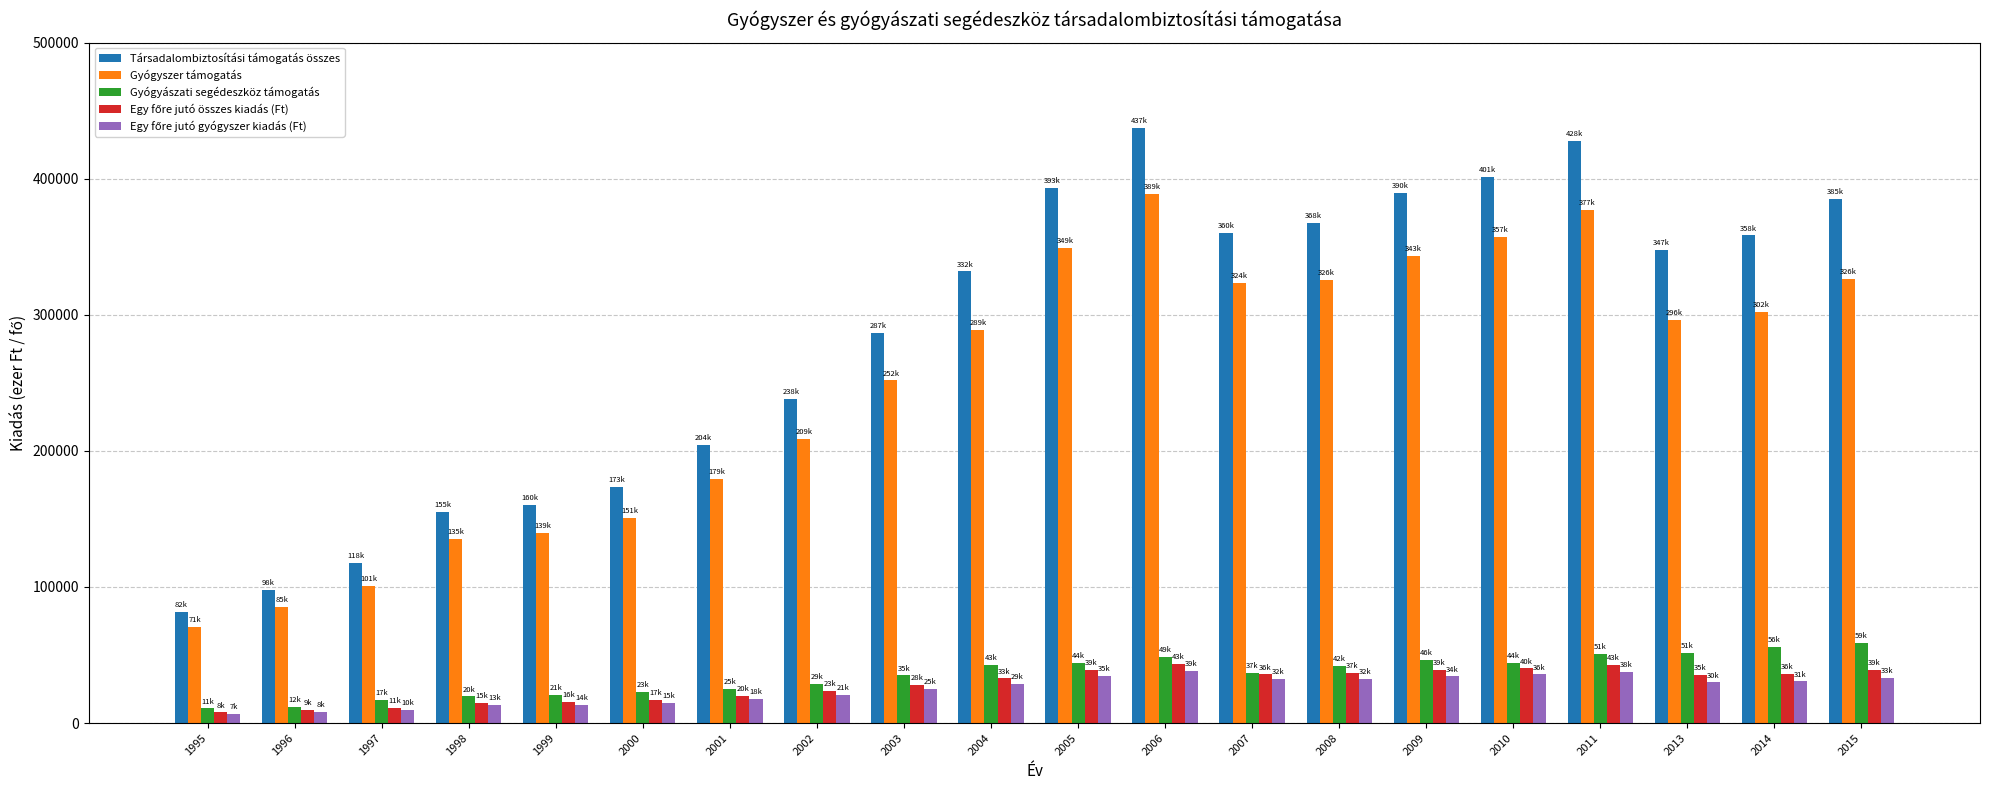

What is the difference between the maximum and minimum values in the Társadalombiztosítási támogatás összes series?

355653.8